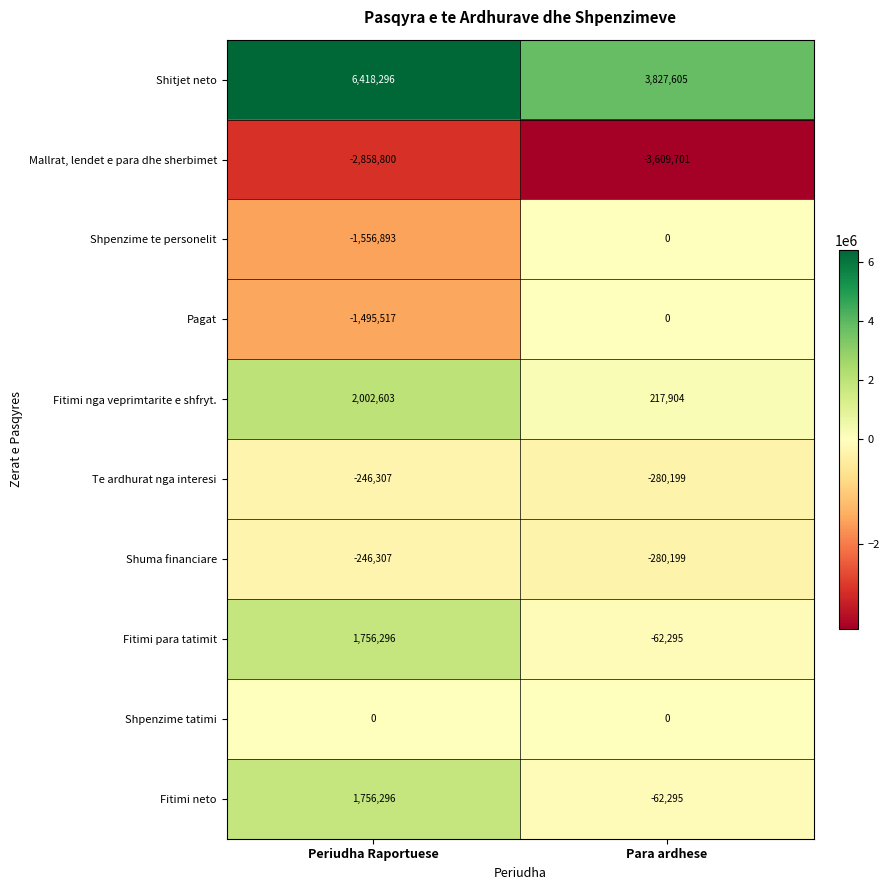

True or false: Shpenzime te personelit has a value of 0 at Para ardhese.

True